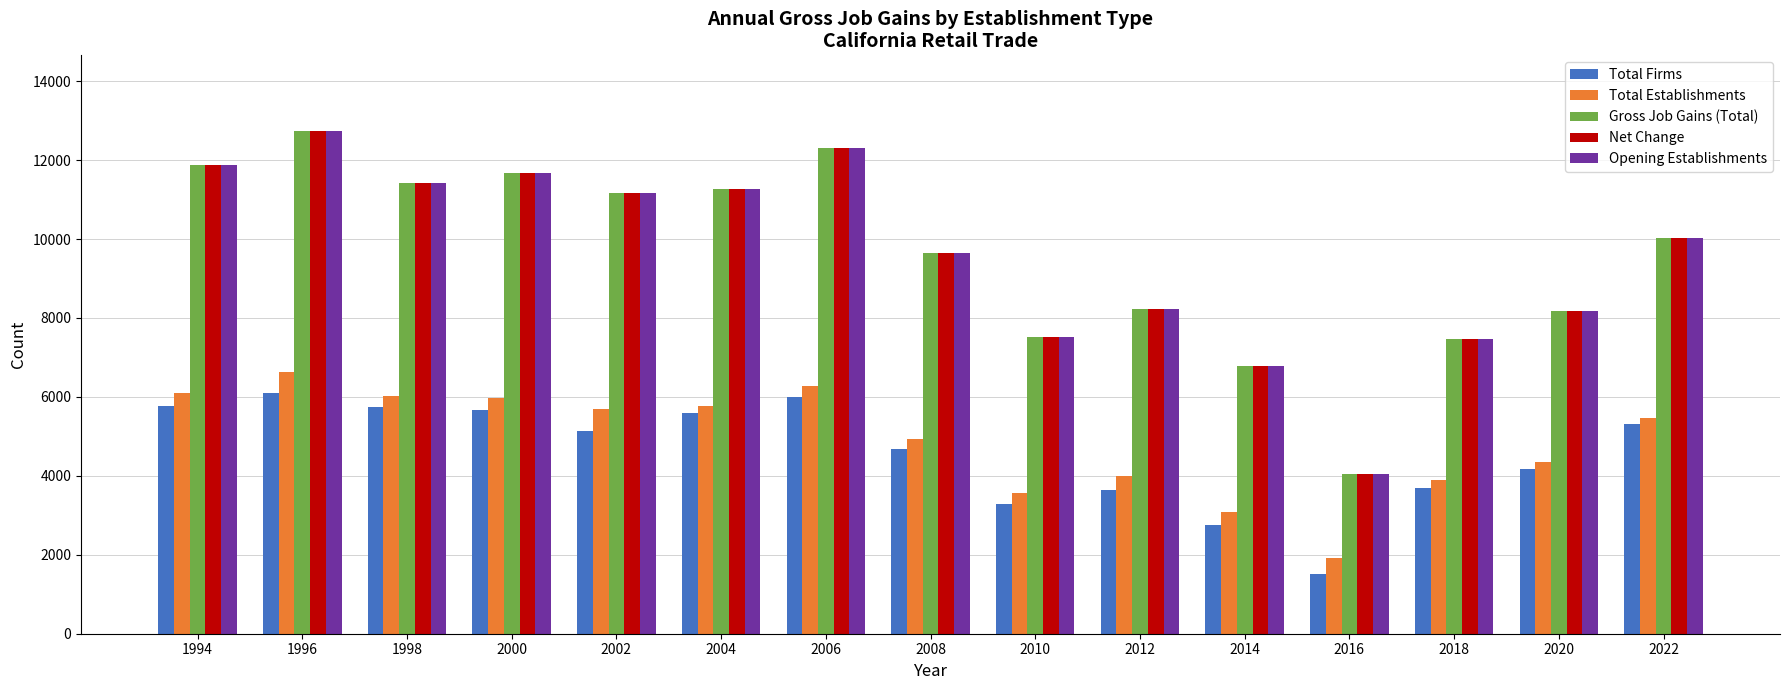

Are the bars horizontal?

No